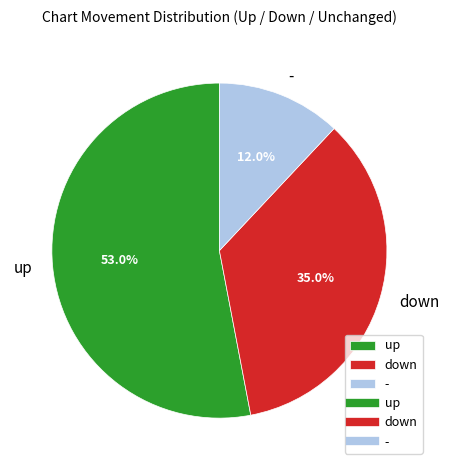

Is the sum of up and - greater than half?

Yes